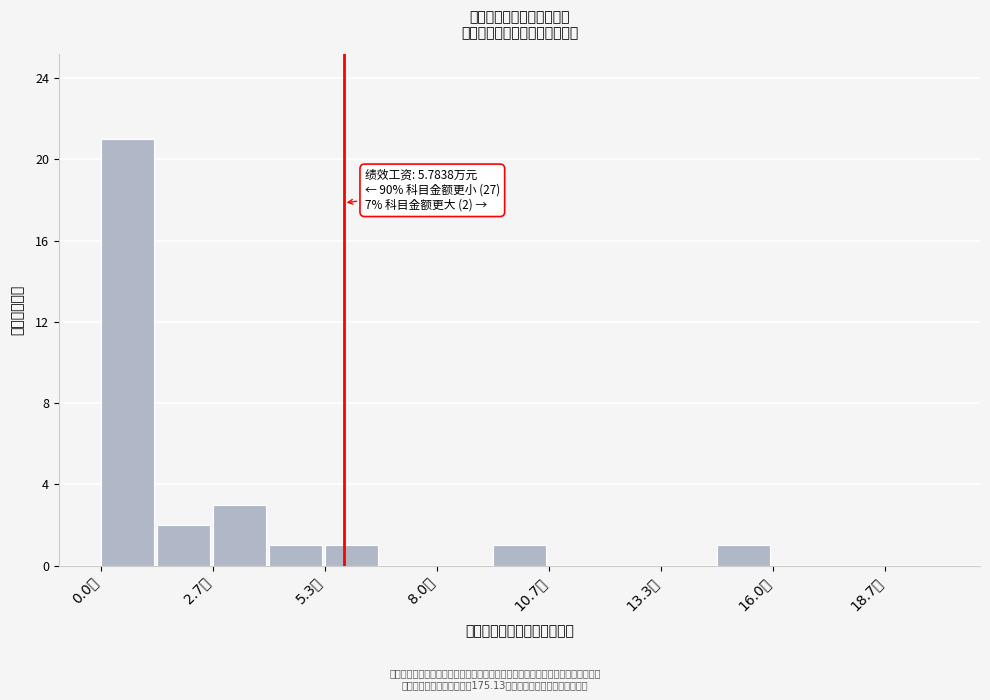

Read against the x-axis, roughly where is the centre of the tallest bar?

0.5